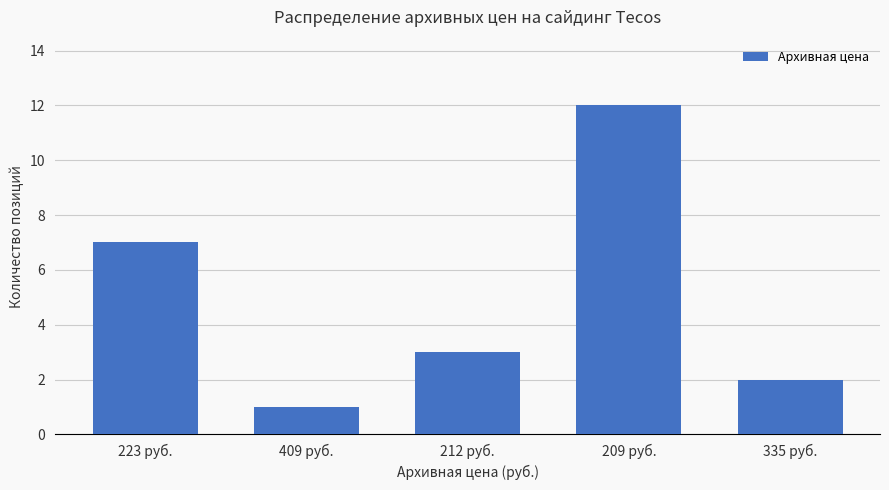

What is the approximate value at 212 руб., to the nearest 5?

5